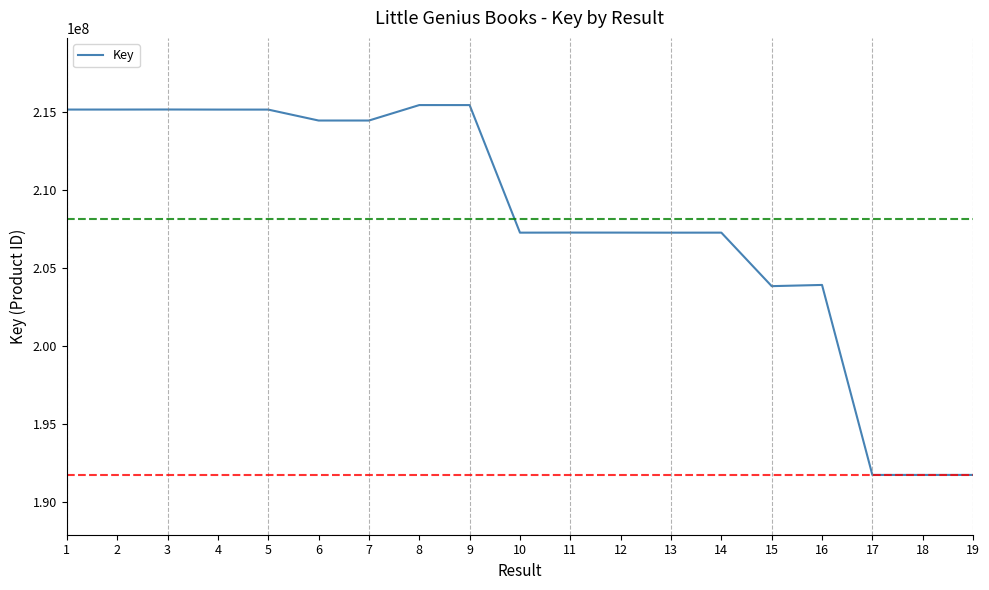

Does the chart display data point markers on the line(s)?

No